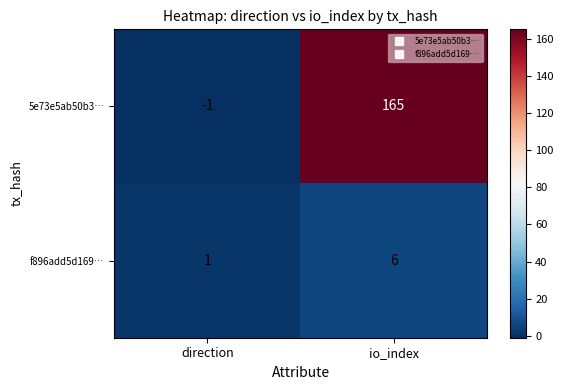

Which series changed the most between direction and io_index?

5e73e5ab50b3…